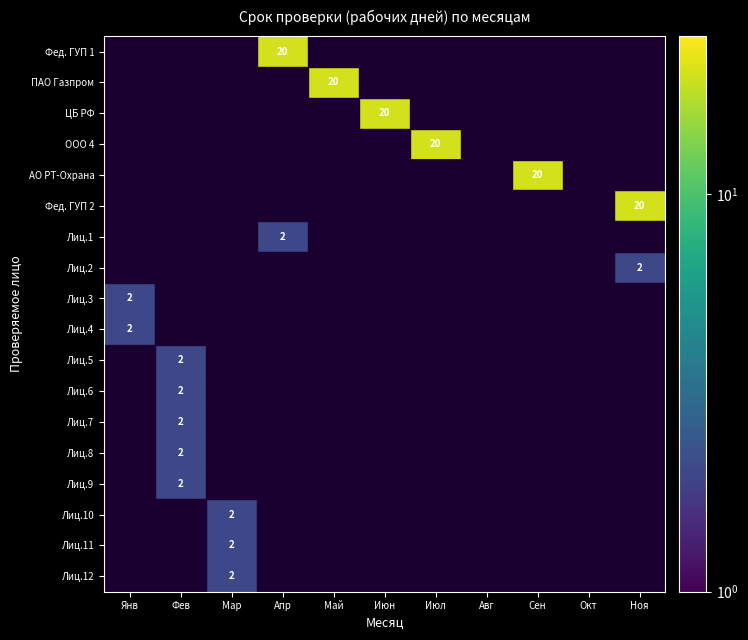

What is the total value across all series at Май?

20